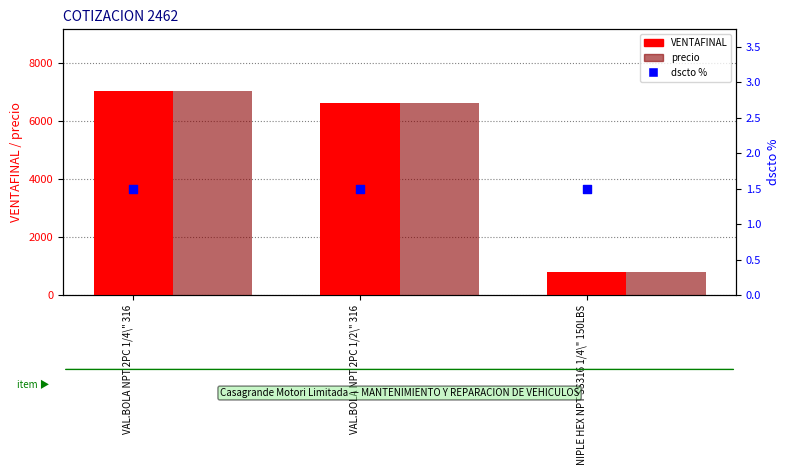

Is the value of dscto % at VAL.BOLA NPT 2PC 1/2\" 316 greater than the value of VENTAFINAL at VAL.BOLA NPT 2PC 1/4\" 316?

No